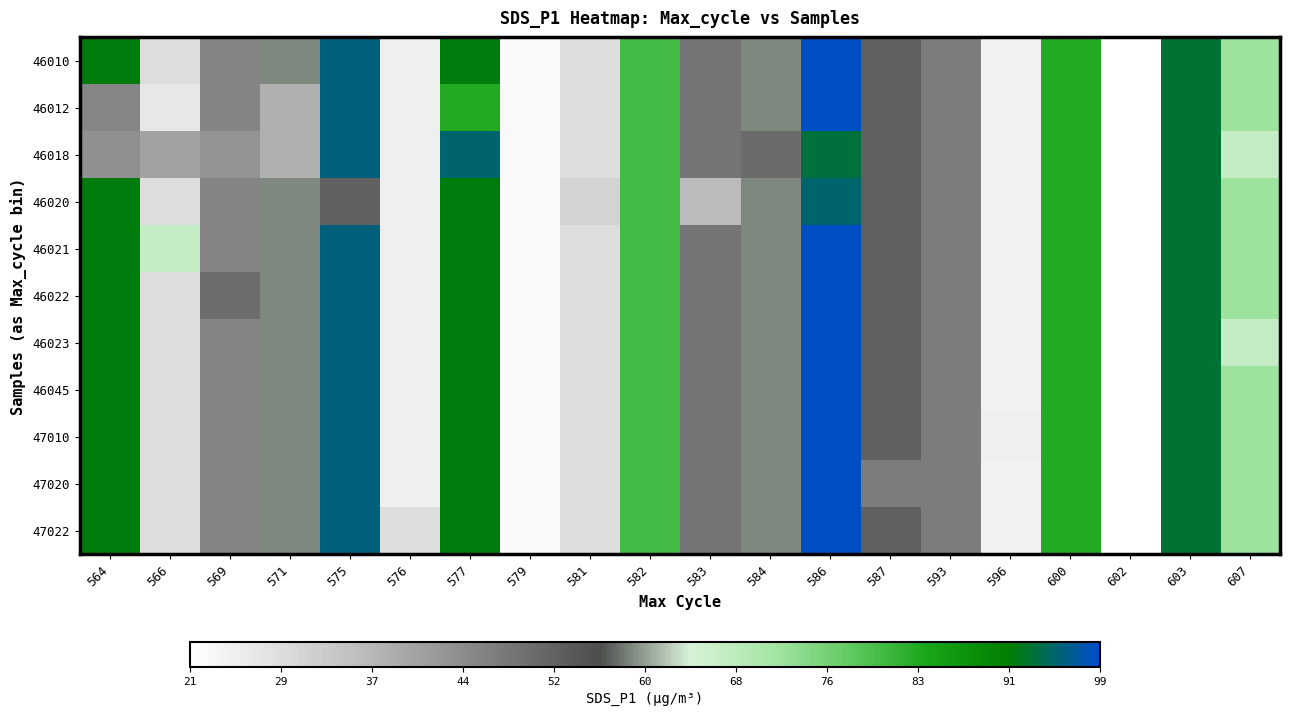

Reading left to right, transcribe all the data shown in this chart.

46010: 564=91.5	566=28.6	569=45.8	571=58.8	575=95.8	576=24.9	577=91.5	579=22.4	581=28.9	582=80.2	583=48.6	584=58.9	586=98.4	587=52.6	593=47.4	596=24.2	600=83.3	602=21.0	603=93.0	607=71.7
46012: 564=45.5	566=26.6	569=45.8	571=38.0	575=95.8	576=24.9	577=83.3	579=22.4	581=28.9	582=80.2	583=48.6	584=58.9	586=98.4	587=52.6	593=47.4	596=24.2	600=83.3	602=21.0	603=93.0	607=71.7
46018: 564=43.8	566=40.3	569=43.0	571=38.0	575=95.8	576=24.9	577=95.2	579=22.4	581=28.9	582=80.2	583=48.6	584=50.2	586=93.3	587=52.6	593=47.4	596=24.2	600=83.3	602=21.0	603=93.0	607=66.4
46020: 564=91.5	566=28.6	569=45.8	571=58.8	575=52.6	576=24.9	577=91.5	579=22.4	581=30.9	582=80.2	583=35.7	584=58.9	586=95.2	587=52.6	593=47.4	596=24.2	600=83.3	602=21.0	603=93.0	607=71.7
46021: 564=91.5	566=66.4	569=45.8	571=58.8	575=95.8	576=24.9	577=91.5	579=22.4	581=28.9	582=80.2	583=48.6	584=58.9	586=98.4	587=52.6	593=47.4	596=24.2	600=83.3	602=21.0	603=93.0	607=71.7
46022: 564=91.5	566=28.6	569=50.0	571=58.8	575=95.8	576=24.9	577=91.5	579=22.4	581=28.9	582=80.2	583=48.6	584=58.9	586=98.4	587=52.6	593=47.4	596=24.2	600=83.3	602=21.0	603=93.0	607=71.7
46023: 564=91.5	566=28.6	569=45.8	571=58.8	575=95.8	576=24.9	577=91.5	579=22.4	581=28.9	582=80.2	583=48.6	584=58.9	586=98.4	587=52.6	593=47.4	596=24.2	600=83.3	602=21.0	603=93.0	607=66.4
46045: 564=91.5	566=28.6	569=45.8	571=58.8	575=95.8	576=24.9	577=91.5	579=22.4	581=28.9	582=80.2	583=48.6	584=58.9	586=98.4	587=52.6	593=47.4	596=24.2	600=83.3	602=21.0	603=93.0	607=71.7
47010: 564=91.5	566=28.6	569=45.8	571=58.8	575=95.8	576=24.9	577=91.5	579=22.4	581=28.9	582=80.2	583=48.6	584=58.9	586=98.4	587=52.6	593=47.4	596=24.9	600=83.3	602=21.0	603=93.0	607=71.7
47020: 564=91.5	566=28.6	569=45.8	571=58.8	575=95.8	576=24.9	577=91.5	579=22.4	581=28.9	582=80.2	583=48.6	584=58.9	586=98.4	587=47.4	593=47.4	596=24.2	600=83.3	602=21.0	603=93.0	607=71.7
47022: 564=91.5	566=28.6	569=45.8	571=58.8	575=95.8	576=28.7	577=91.5	579=22.4	581=28.9	582=80.2	583=48.6	584=58.9	586=98.4	587=52.6	593=47.4	596=24.2	600=83.3	602=21.0	603=93.0	607=71.7